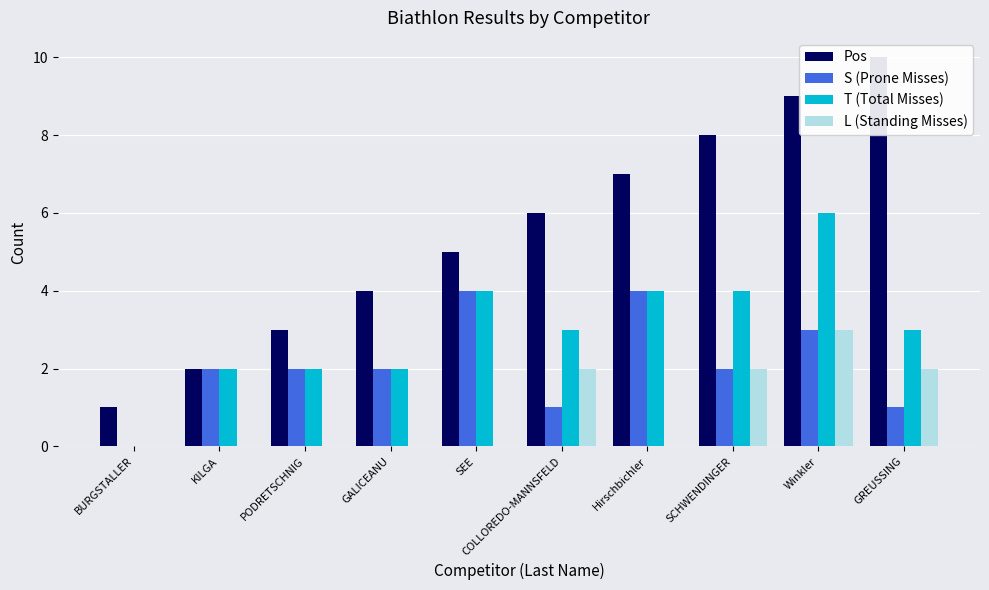

What is the sum of all S (Prone Misses) values?

21